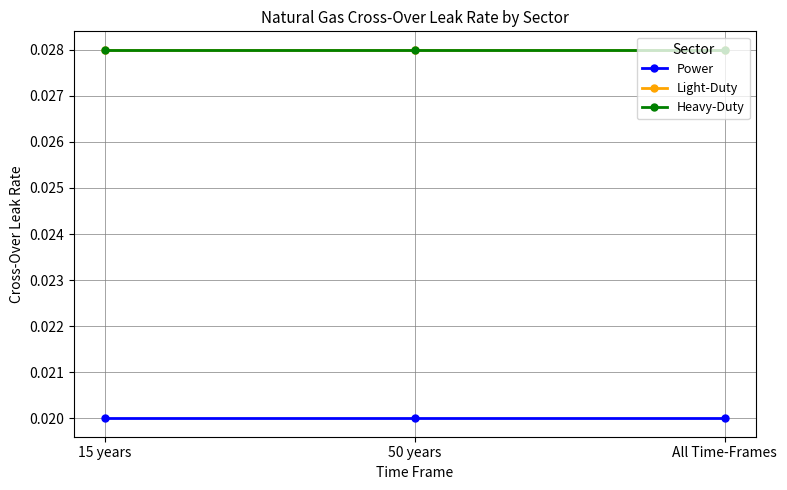

How many Power values are between 0 and 1?

3